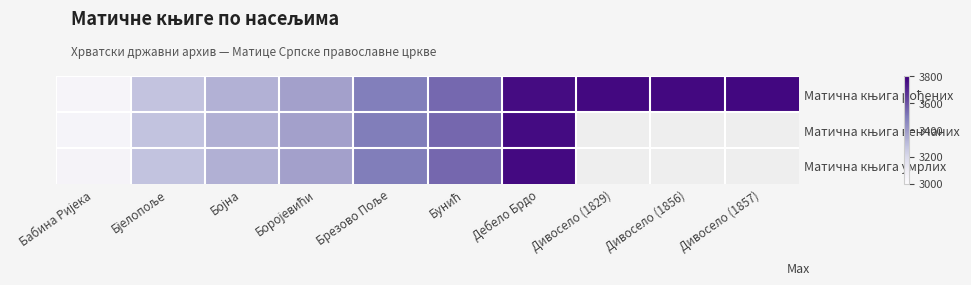

What is the greatest value displayed?

3779.0